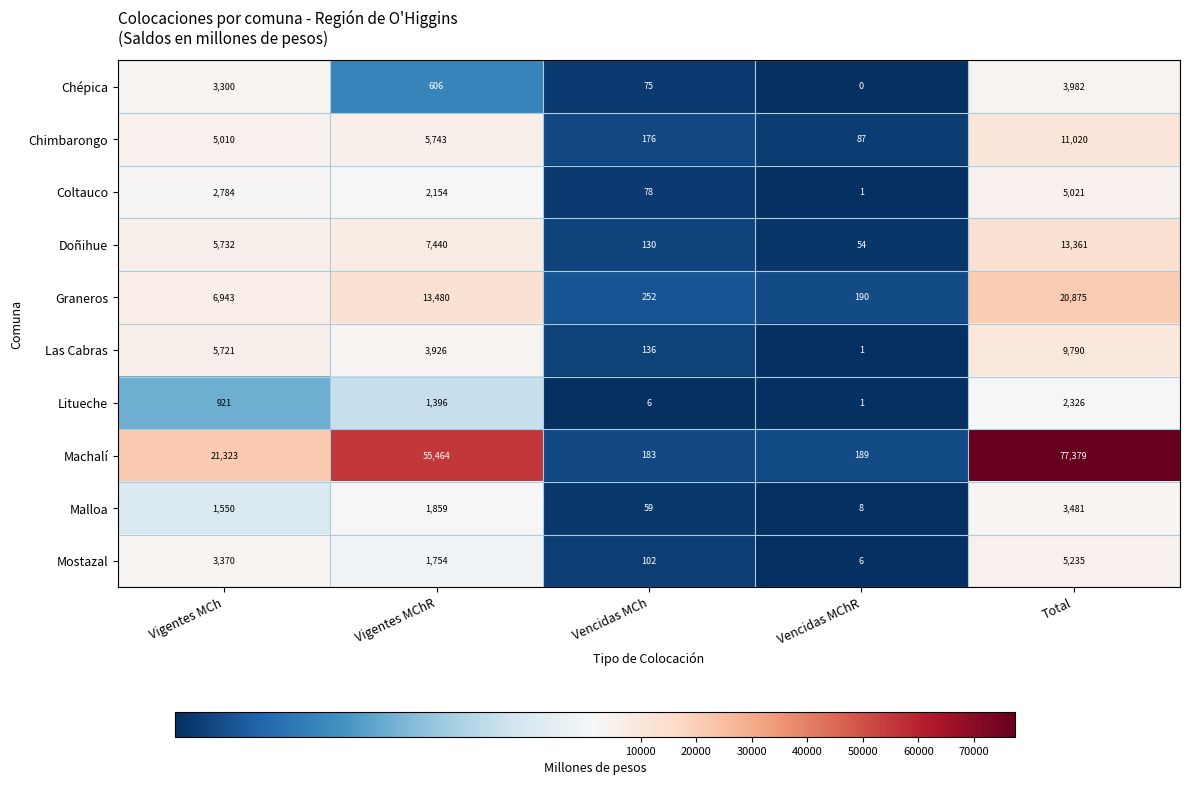

What is the highest value of the Machalí series?

77379